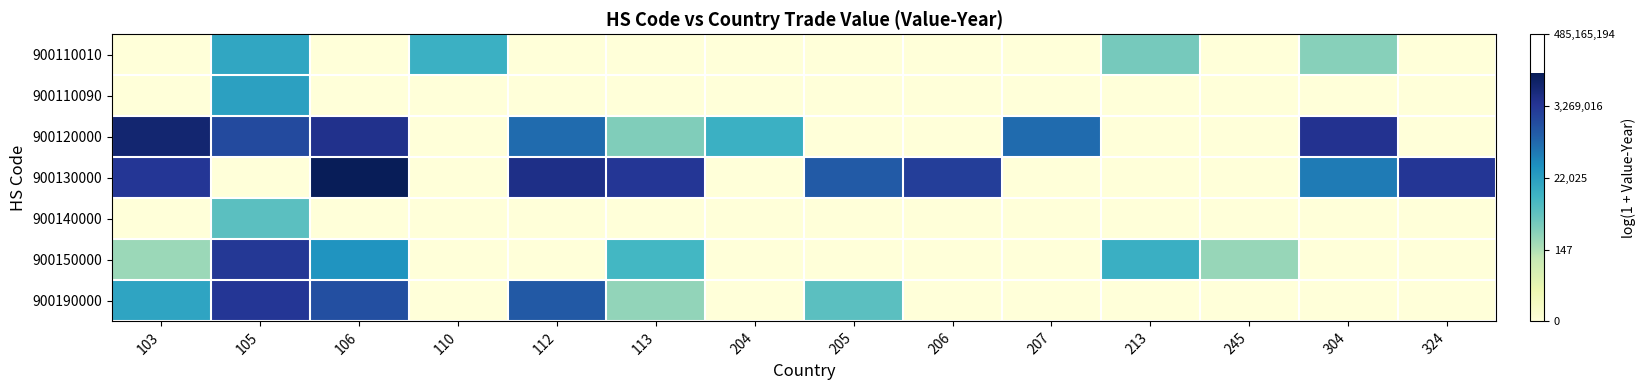

What is the difference between the highest and lowest values at 205?

13.1